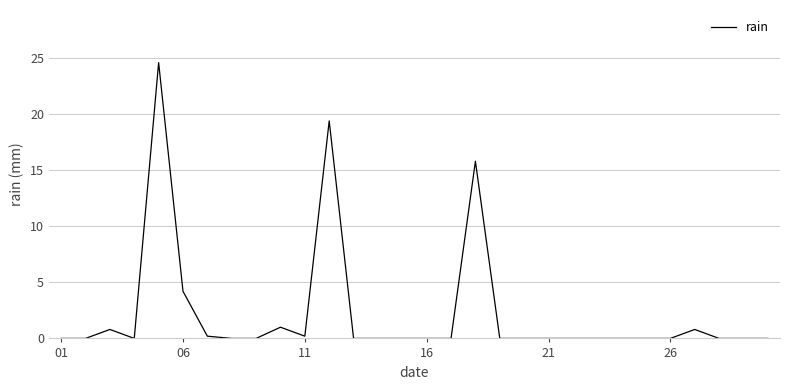

What is the difference between the second highest and second lowest values?

19.4